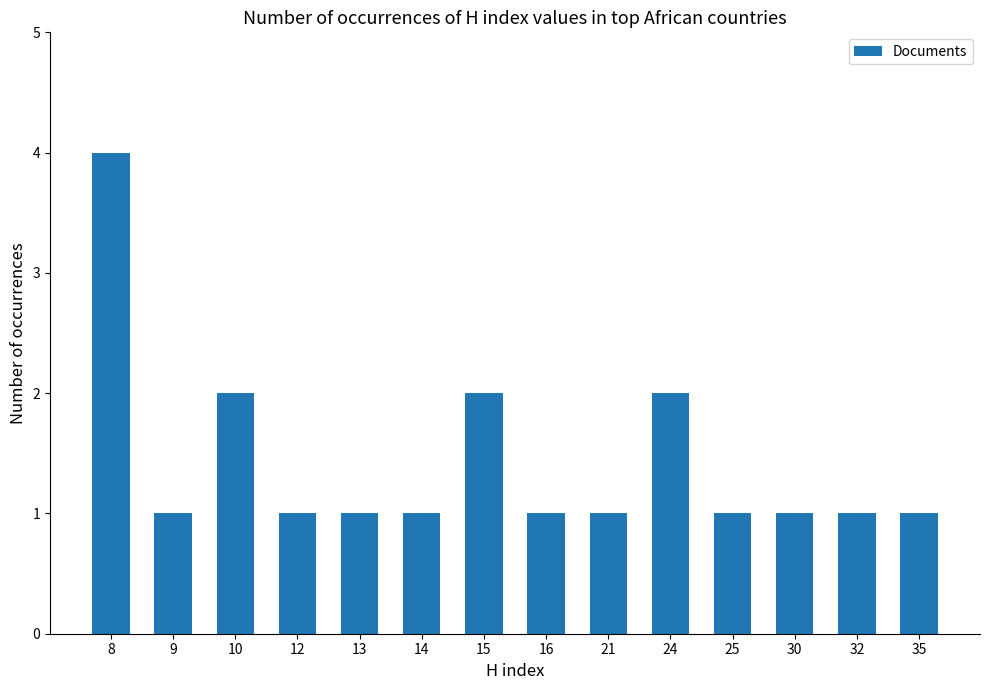

Reading left to right, extract all data points from this chart.

4	1	2	1	1	1	2	1	1	2	1	1	1	1